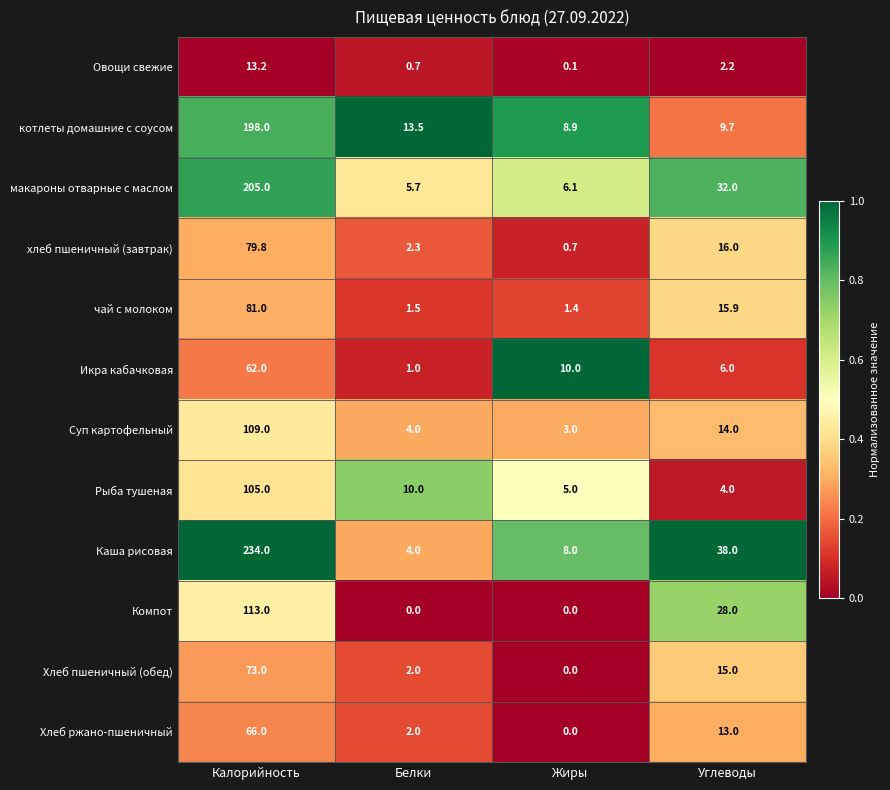

What is the maximum value shown in the chart?

234.0